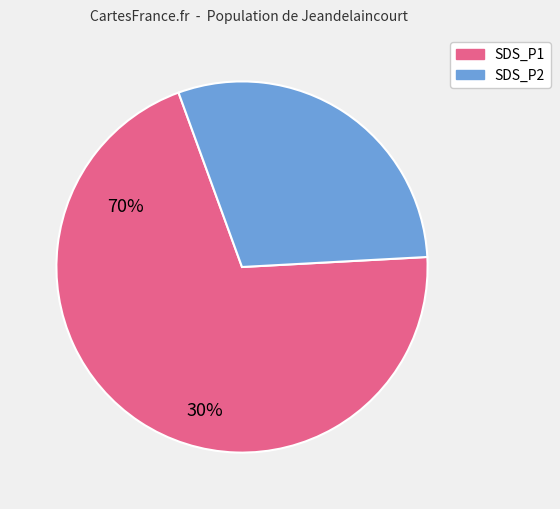

Approximately how many times larger is the value at SDS_P1 compared to SDS_P2?

2.4